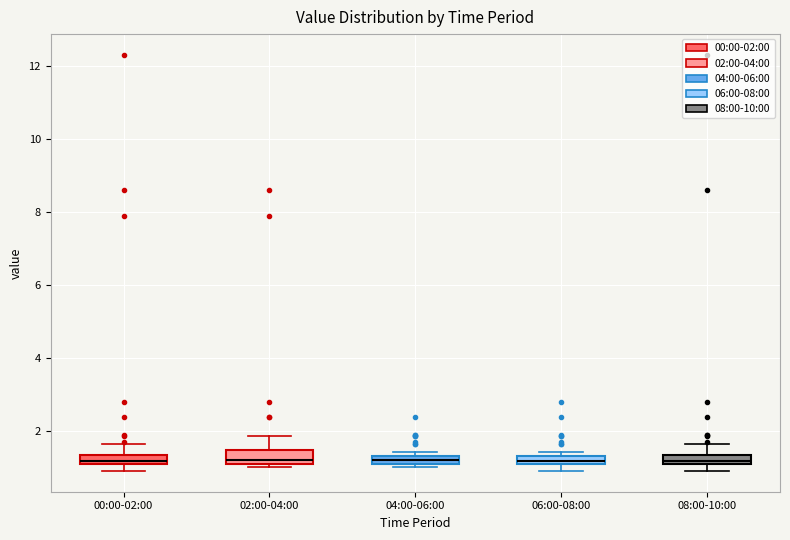

Where is the upper edge of the box for 04:00-06:00 on the y-axis? The values are not printed on the chart, so give them approximately, as read against the axis.

1.4